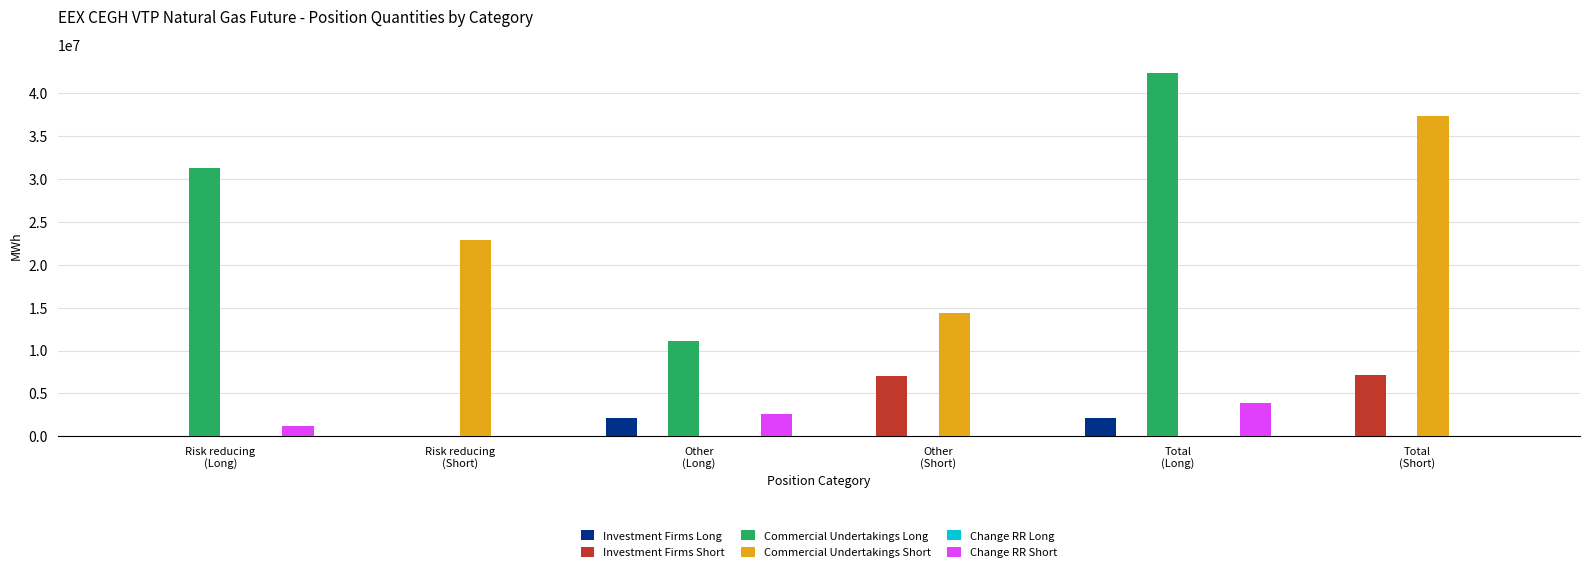

What is the maximum value for Commercial Undertakings Long?

42377764